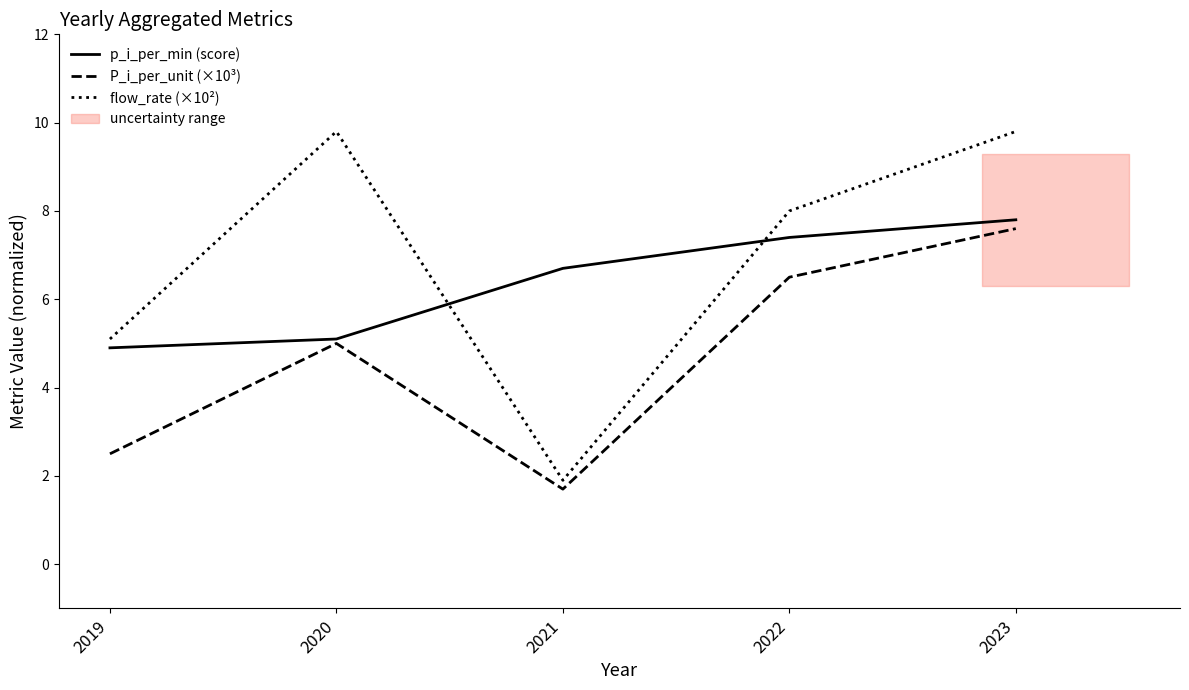

The p_i_per_min (score) series shows 7.4 at 2022. True or false?

True